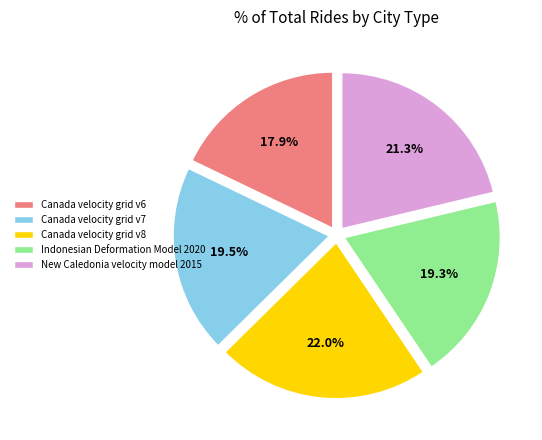

What is the smallest slice in the pie chart?

Canada velocity grid v6